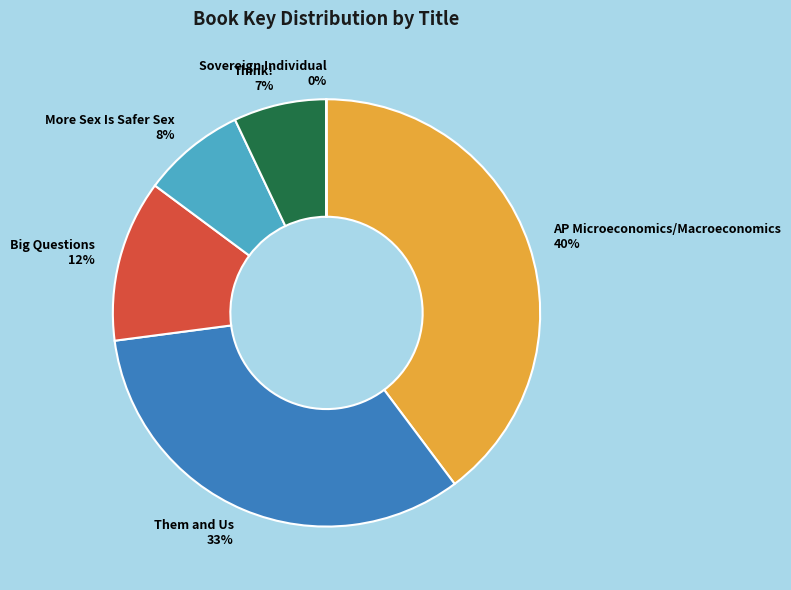

Is Think! the majority of the pie?

No